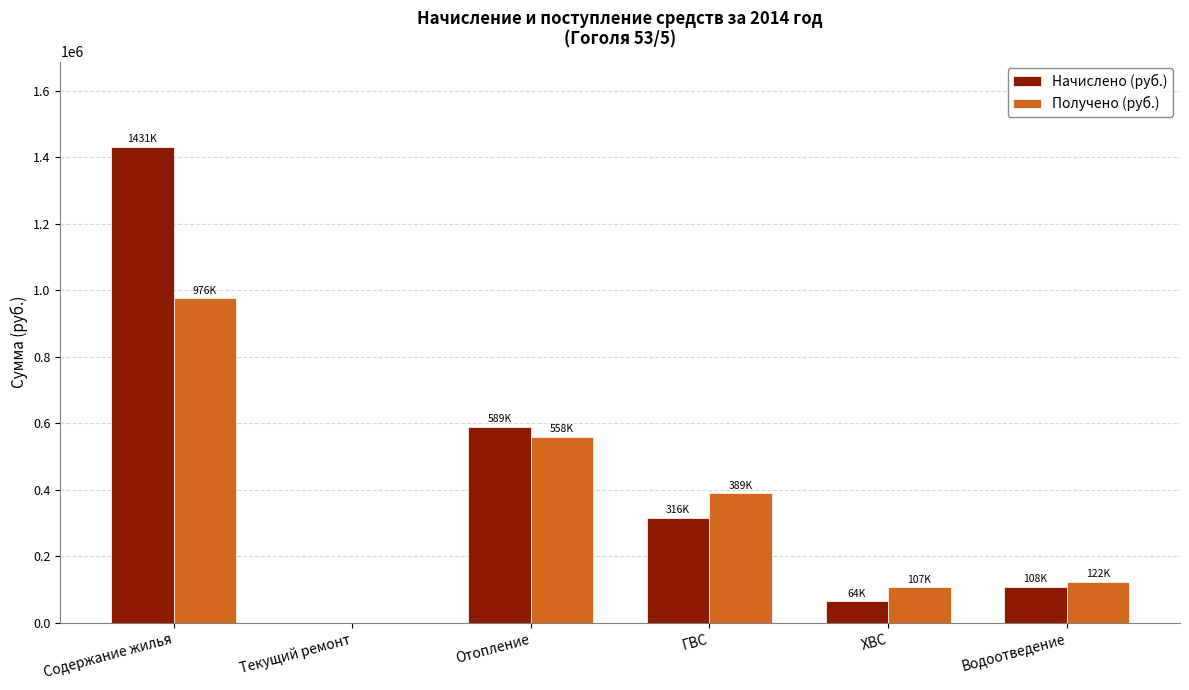

What is the sum of all Начислено (руб.) values?

2507403.0